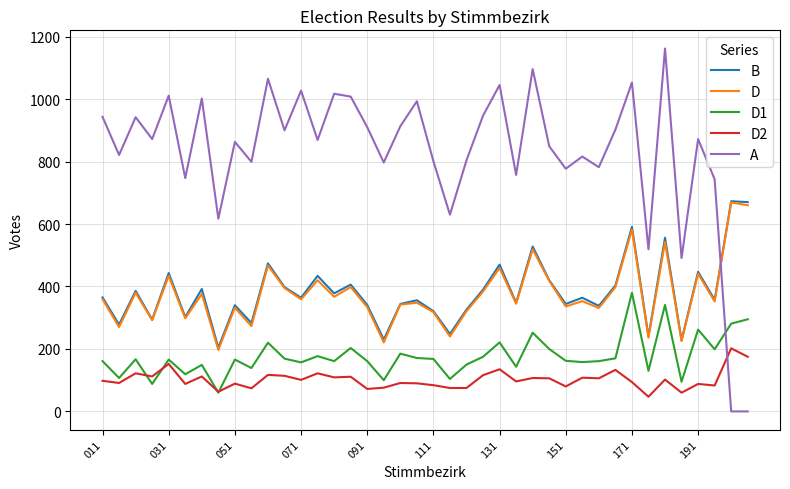

True or false: D and D2 intersect in this chart.

False